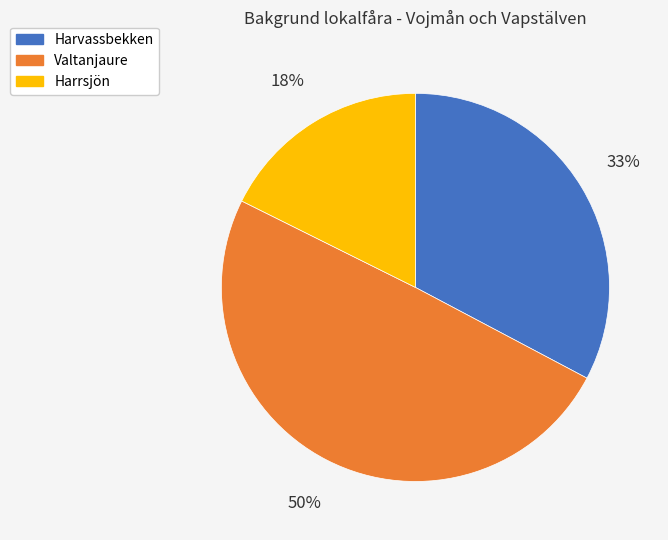

To the nearest percent, what is the difference between the largest and smallest slice percentages?

32%